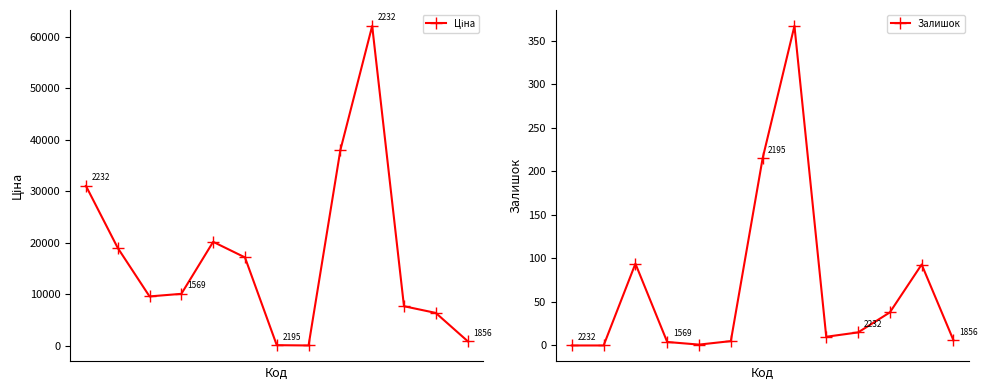

Where does the Залишок series first go above 10?

2